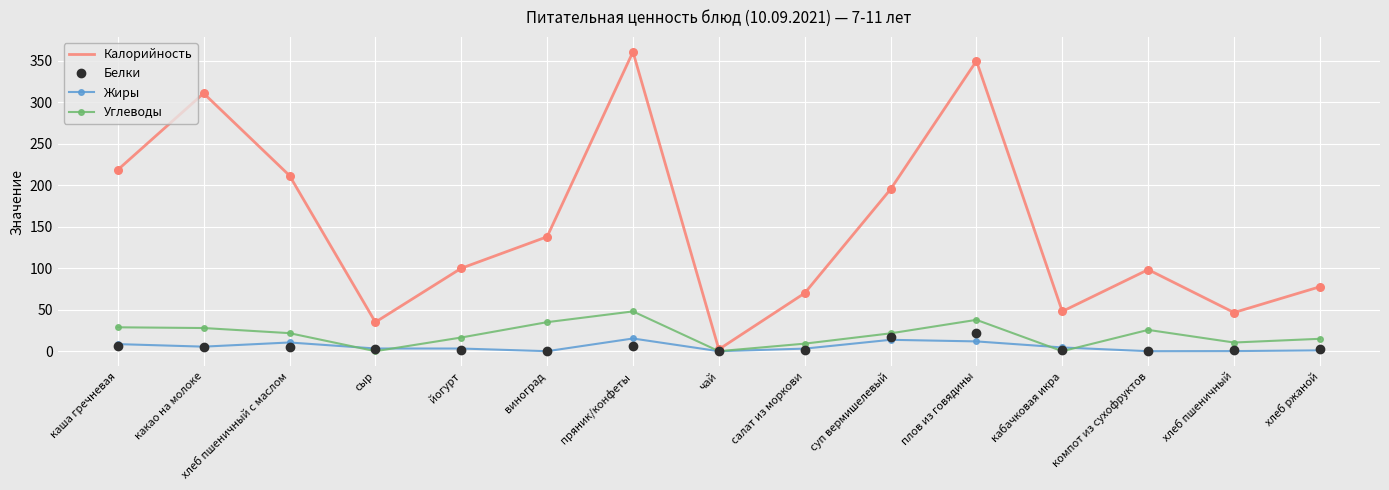

Which series has the largest total across all categories?

Калорийность